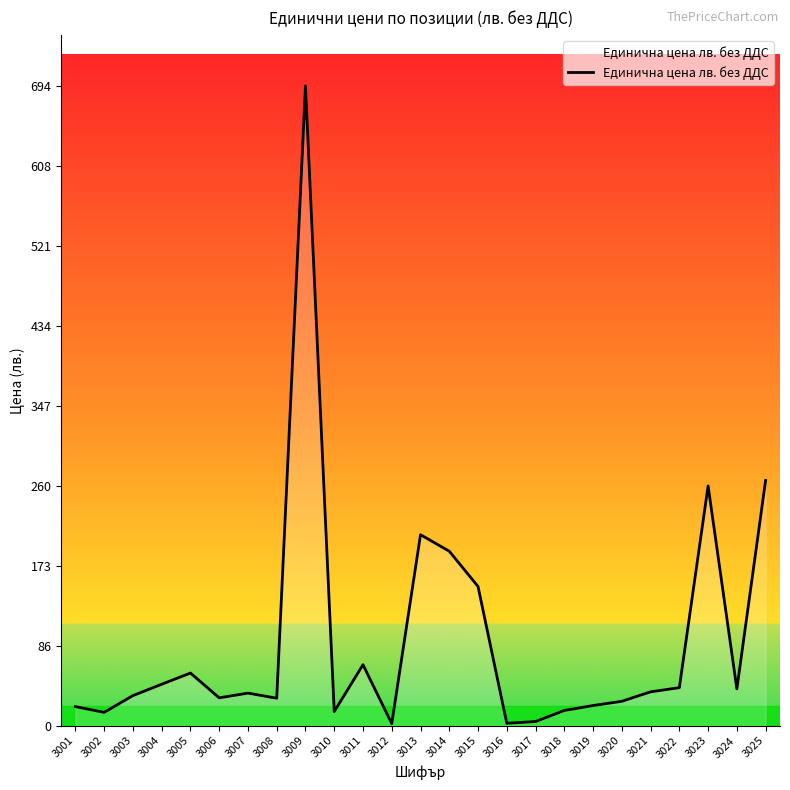

What is the sum of all values?

2308.8